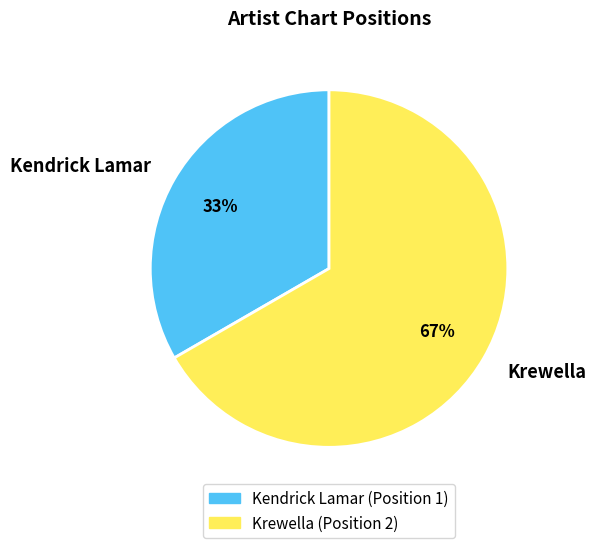

What percentage is the Kendrick Lamar slice, to the nearest percent?

33%